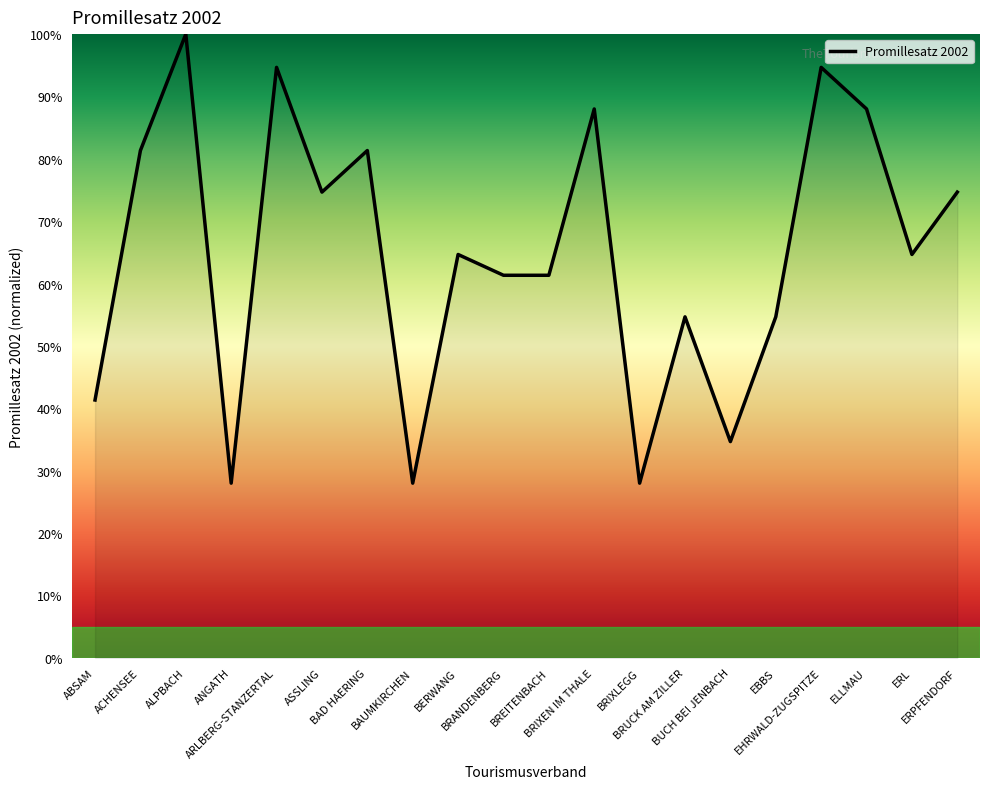

What is the maximum value shown in the chart?

100.0